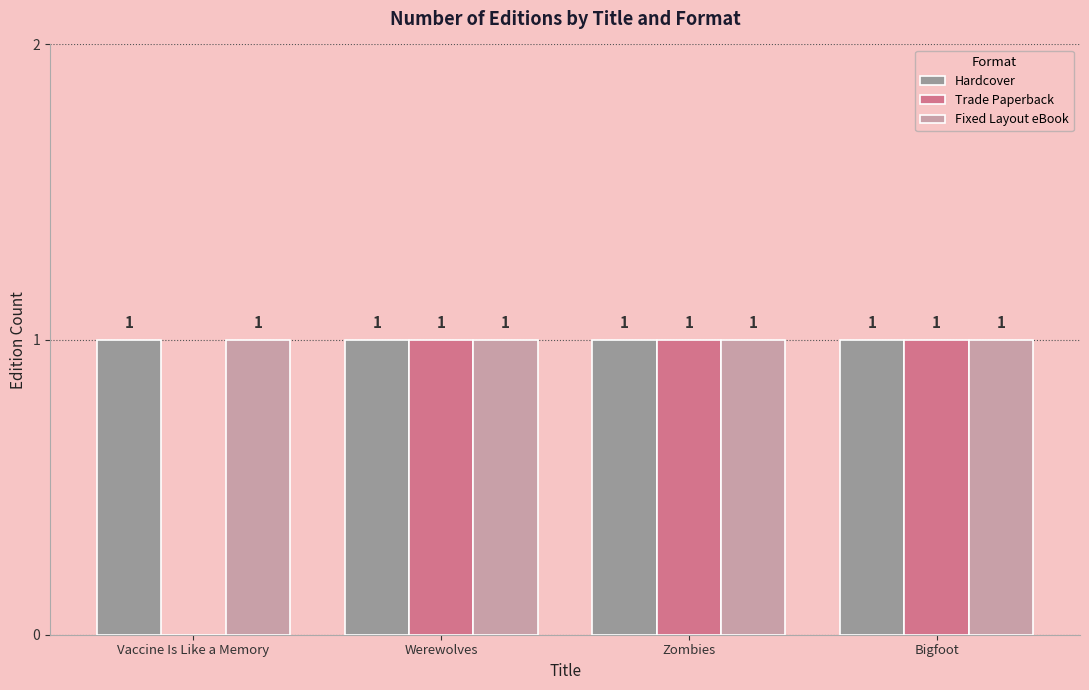

The value of Trade Paperback at Bigfoot is 1. True or false?

True